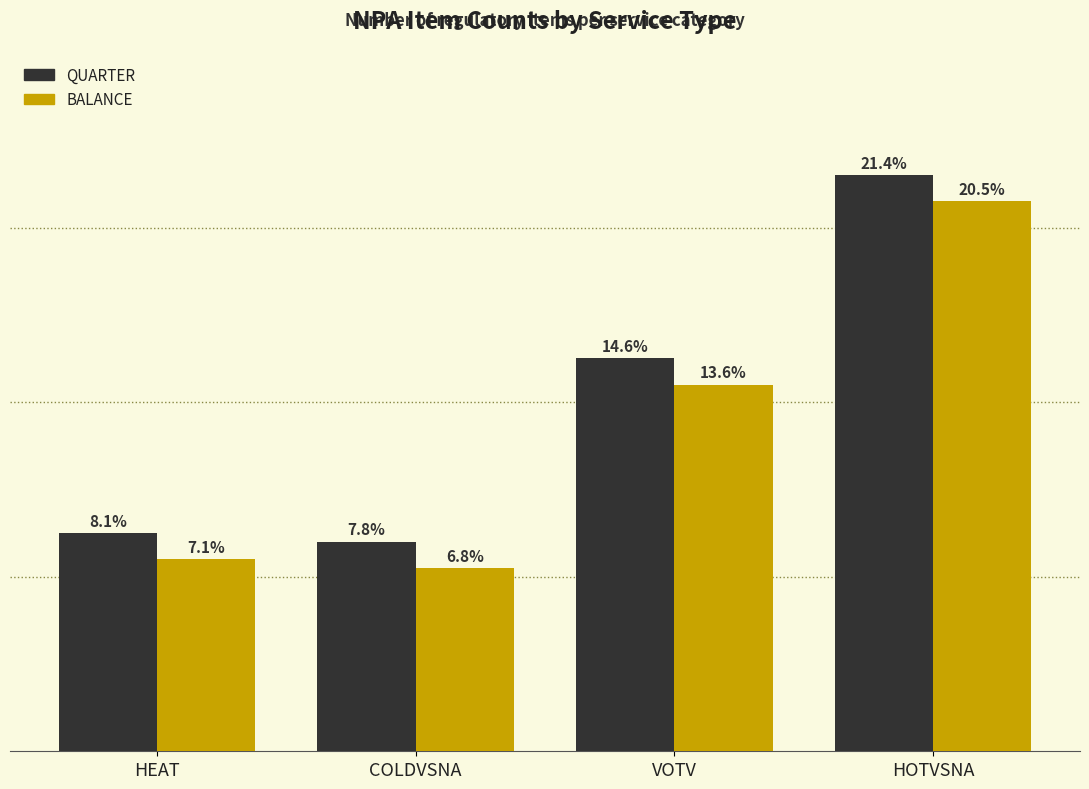

Are the bars horizontal?

No